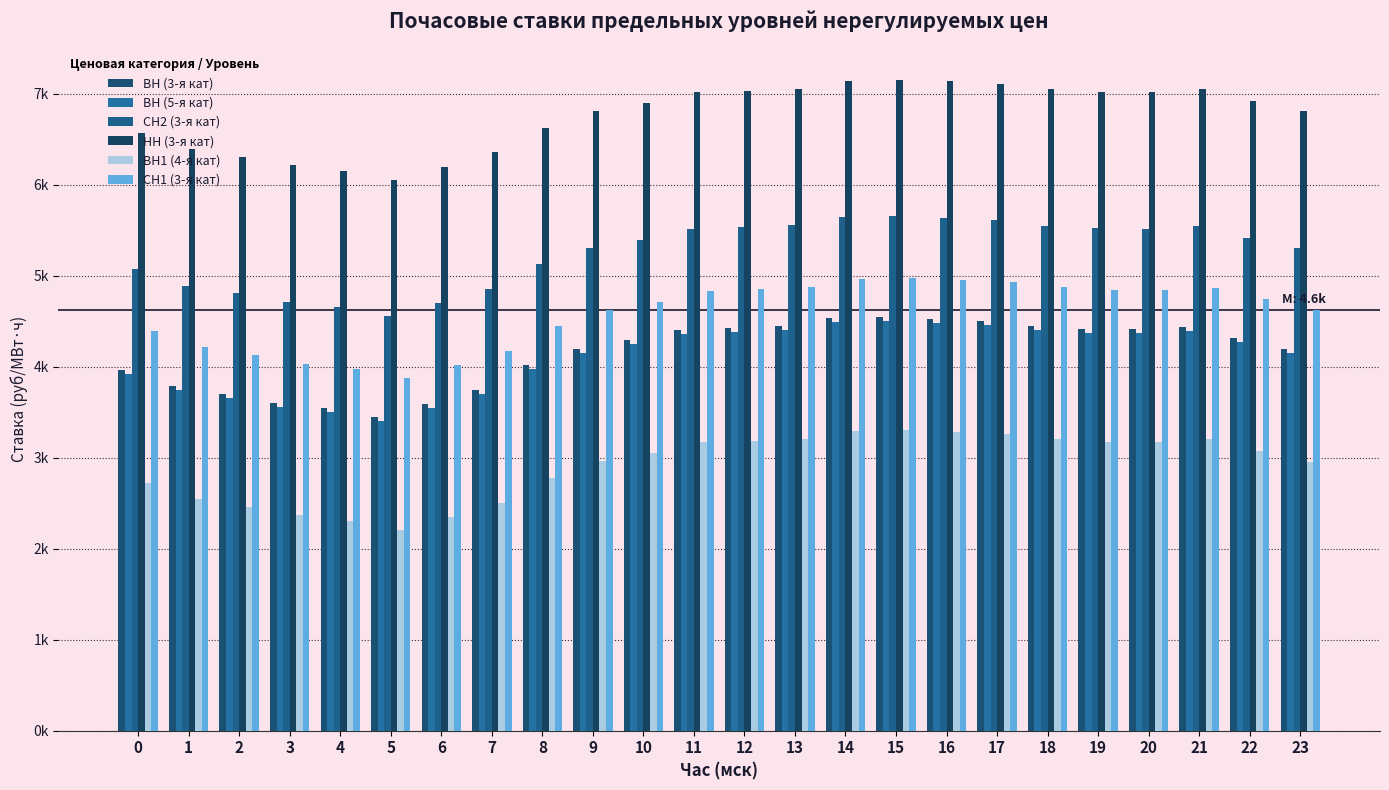

List the series in order of their peak value, lowest first.

ВН1 (4-я кат), ВН (5-я кат), ВН (3-я кат), СН1 (3-я кат), СН2 (3-я кат), НН (3-я кат)